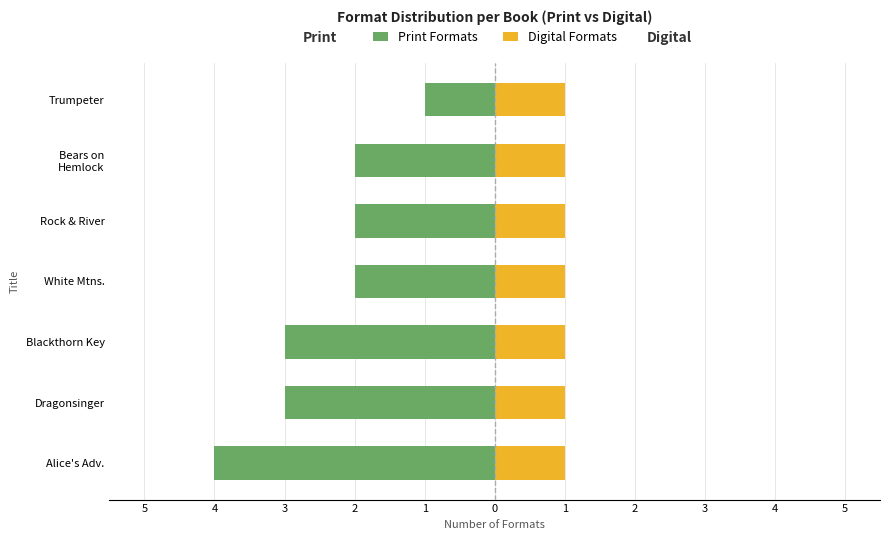

What is the difference between the second highest and minimum values in the Print Formats series?

2.0